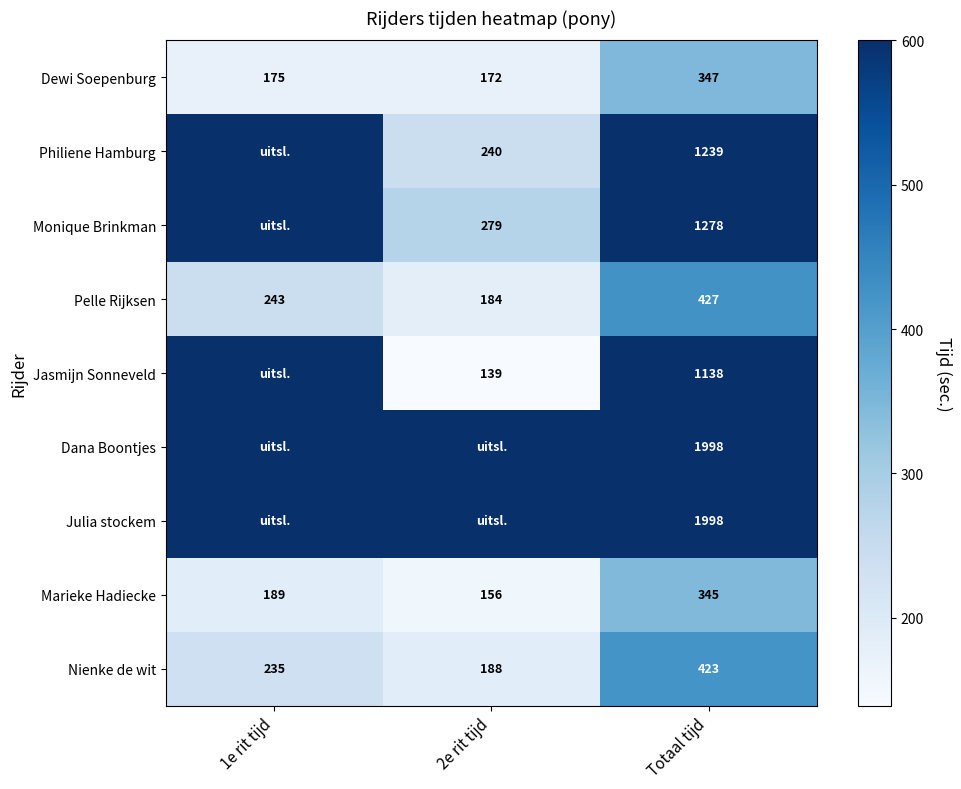

Which category has the highest value in the Marieke Hadiecke series?

Totaal tijd